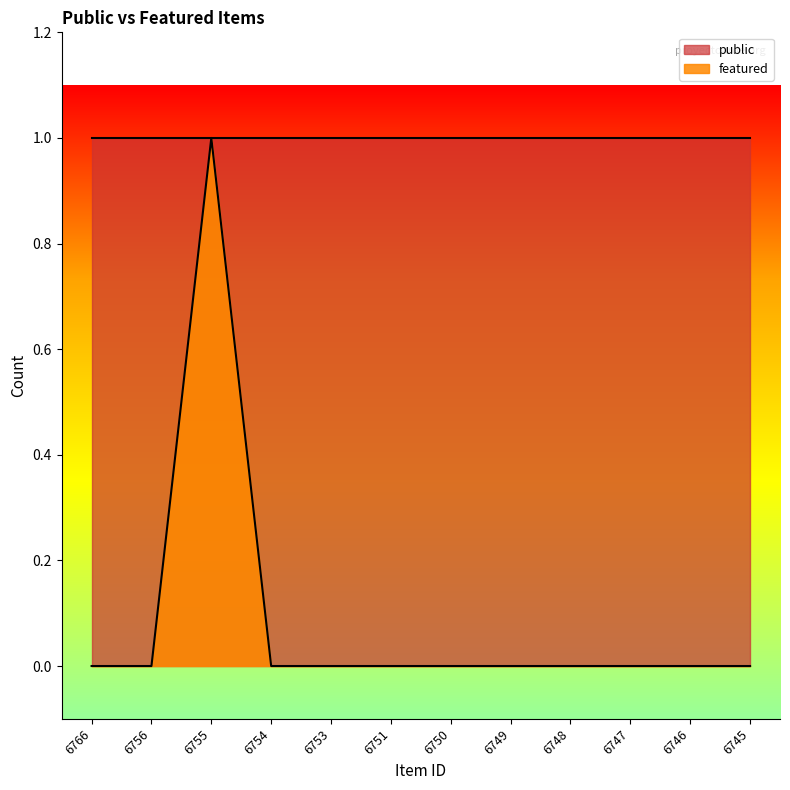

Reading left to right, extract all data points from this chart.

0	0	1	0	0	0	0	0	0	0	0	0